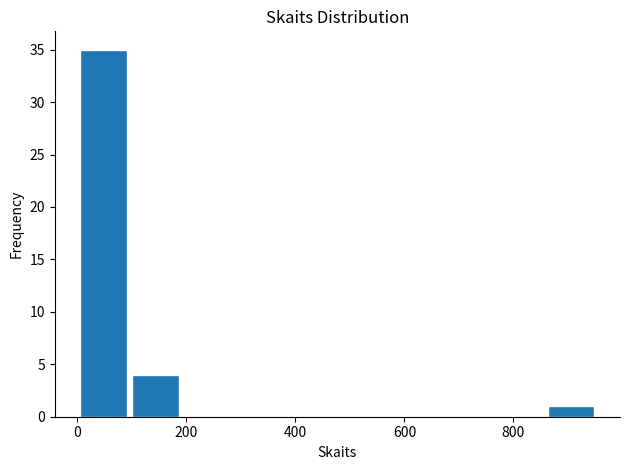

What is the height of the bar covering 100 to 200 on the x-axis? Neither the bar edges nor the heights are printed on the chart, so give them approximately, as read against the axes.

4